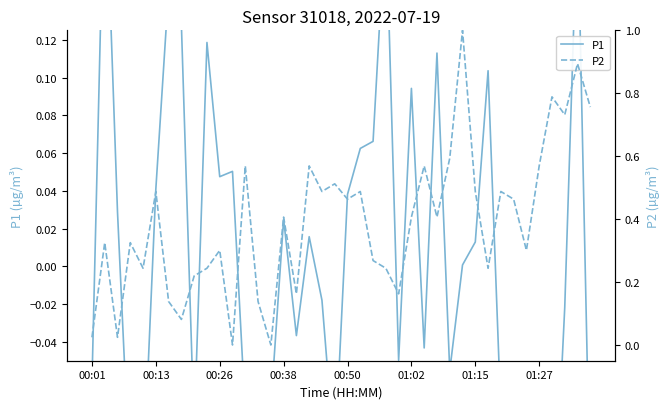

What are all the series names shown in the legend?

P1, P2